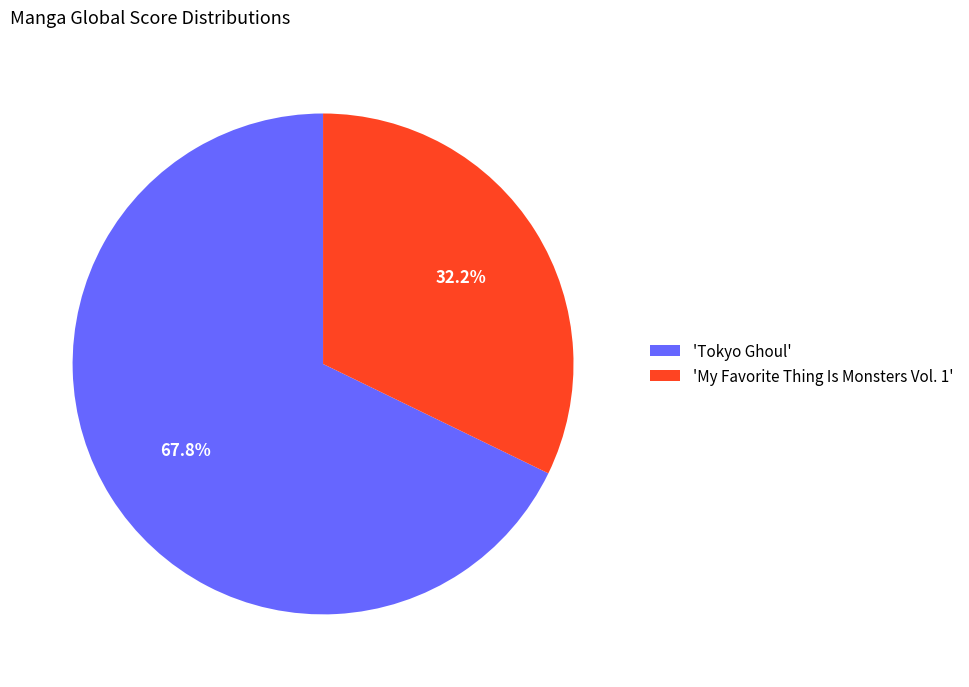

What is the majority slice?

'Tokyo Ghoul'